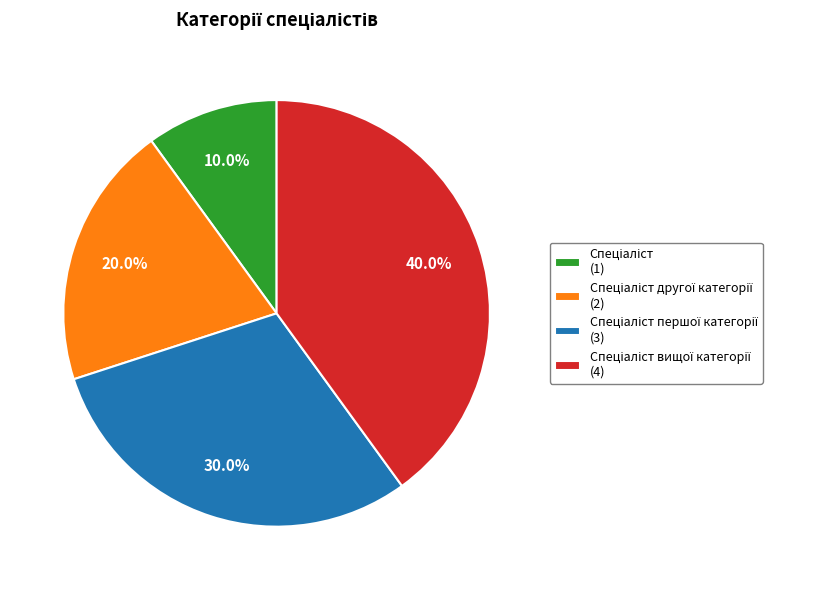

Is there a majority slice in this chart?

No